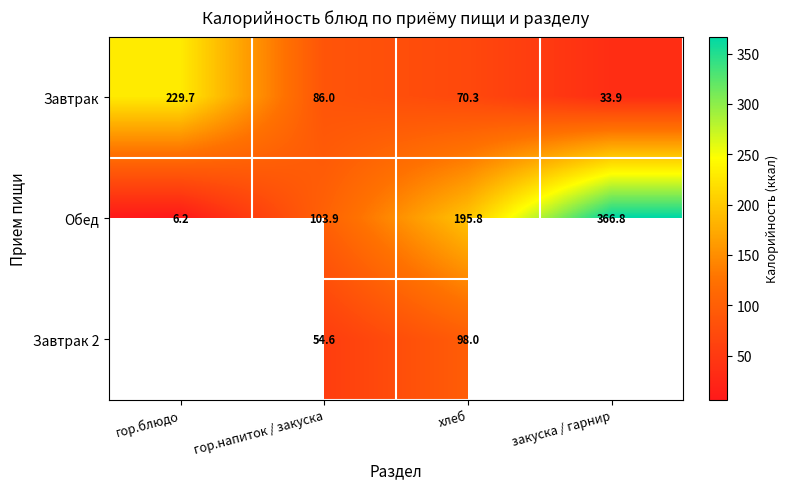

Where does the Завтрак series first go above 86?

гор.блюдо